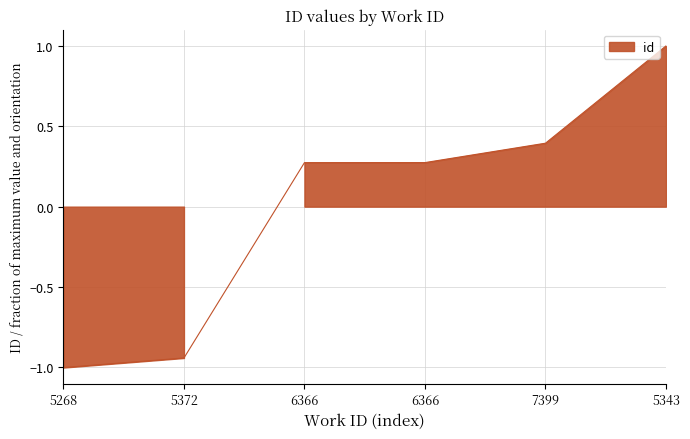

What is the minimum value shown in the chart?

-1.0